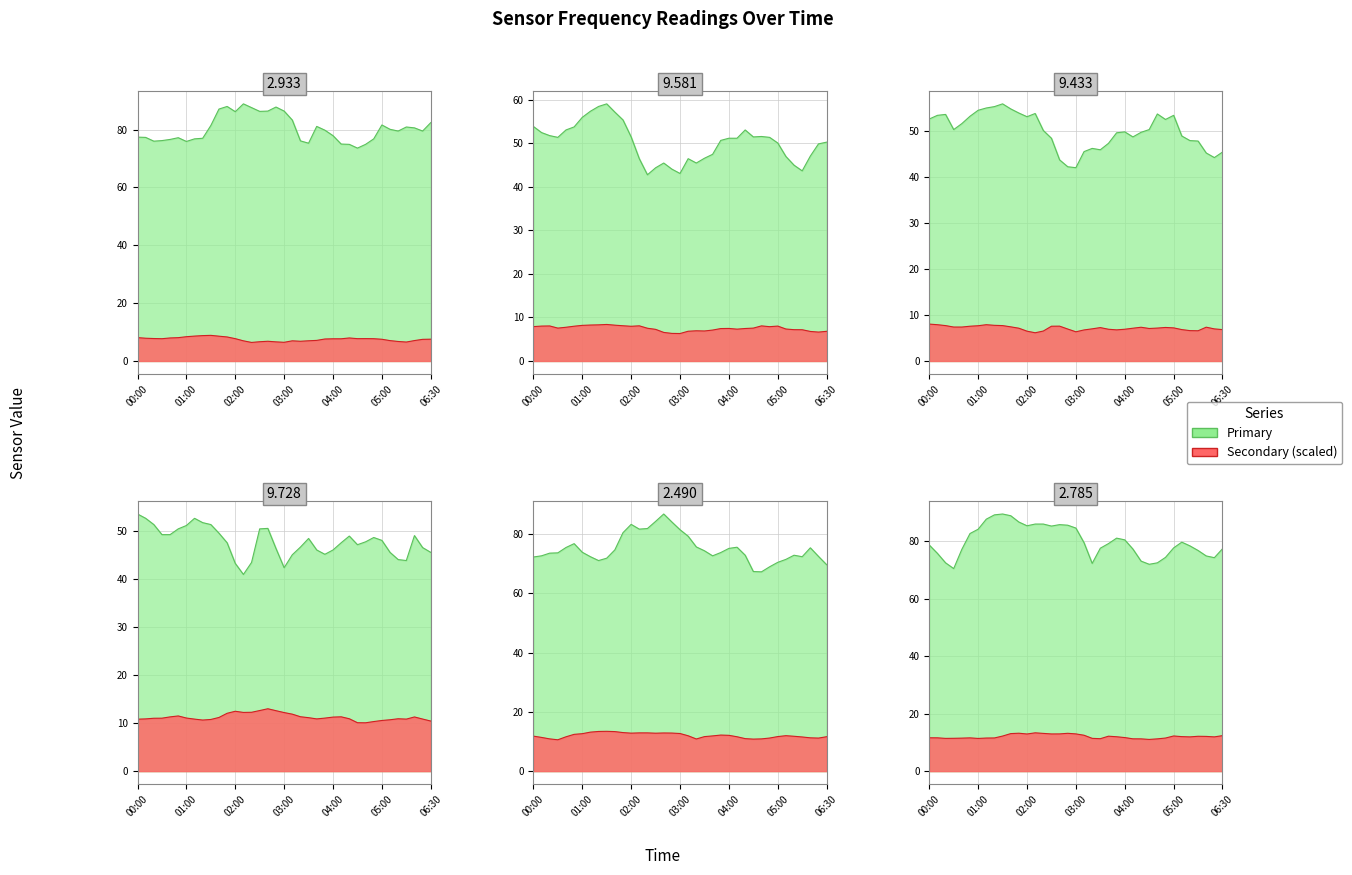

What is the label of the 21st point from the right?

2017/01/22 02:40